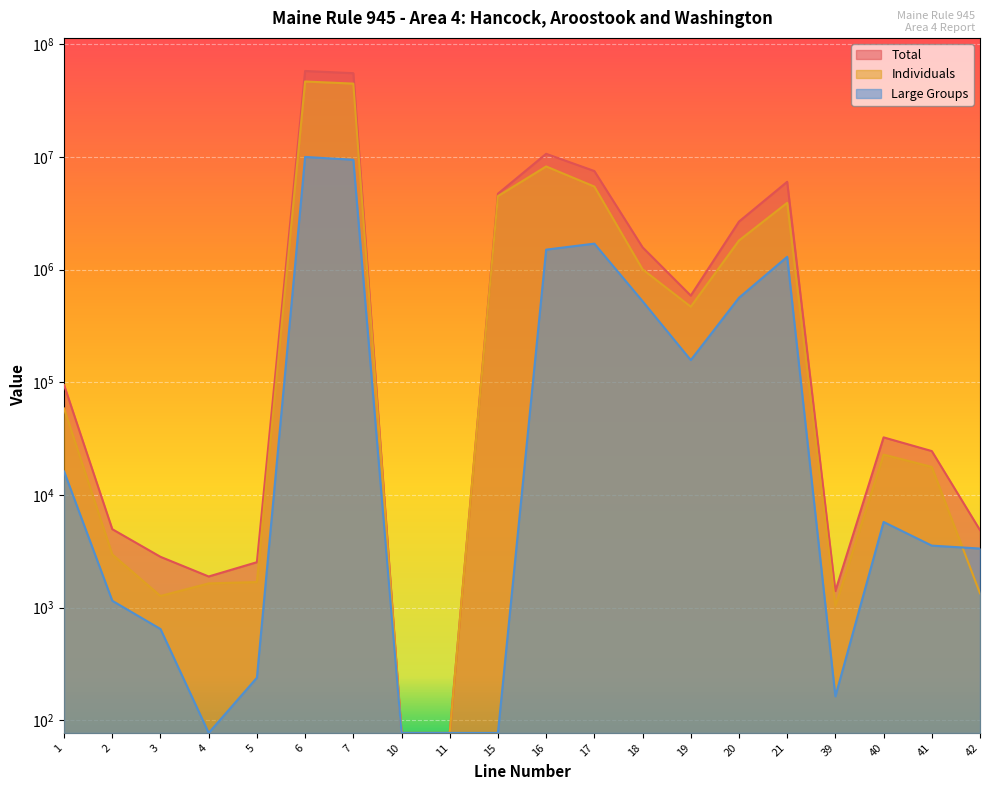

What are all the series names shown in the legend?

Total, Individuals, Large Groups